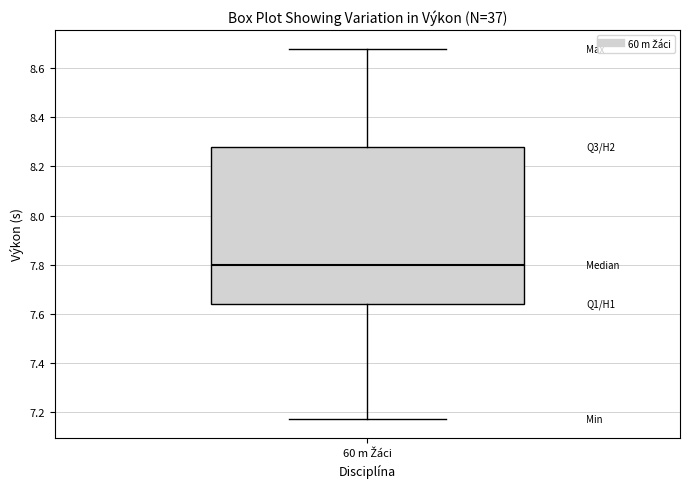

Read this box plot against the y-axis: the position of the median line, the range covered by the box, and the ends of both whiskers. The values are not printed on the chart, so give them approximately, as read against the axis.

median 7.80, box 7.64 to 8.28, whiskers 7.18 to 8.68